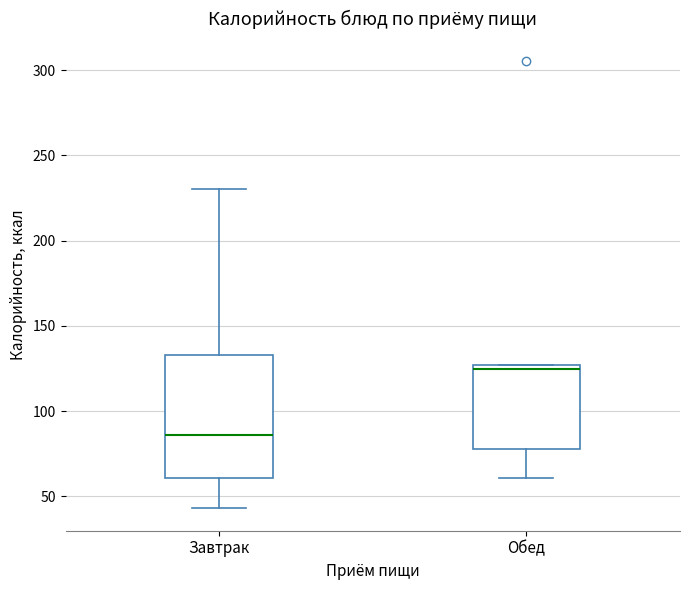

Reading left to right, read every box against the y-axis: the position of its median line, the range the box covers, and the ends of its whiskers. The values are not printed on the chart, so give them approximately, as read against the axis.

Завтрак: median 85, box 60 to 135, whiskers 45 to 230
Обед: median 125 (just below the box's upper edge), box 80 to 125, whiskers 60 to 125